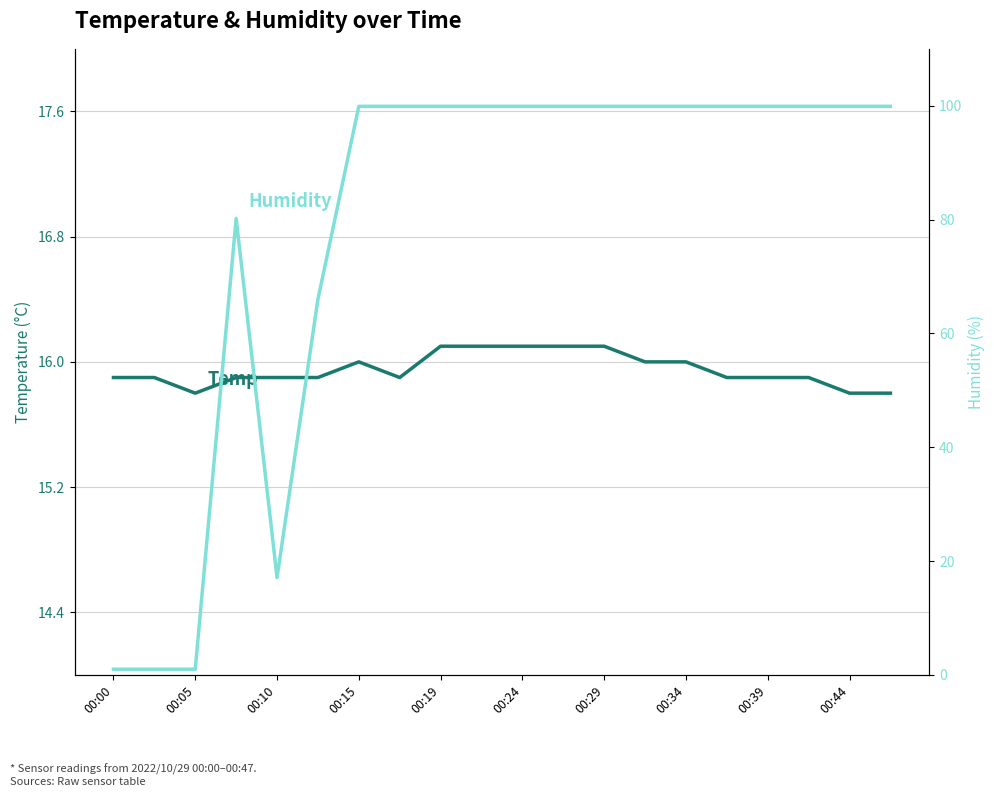

How many interior local peaks does the Temp series have?

1